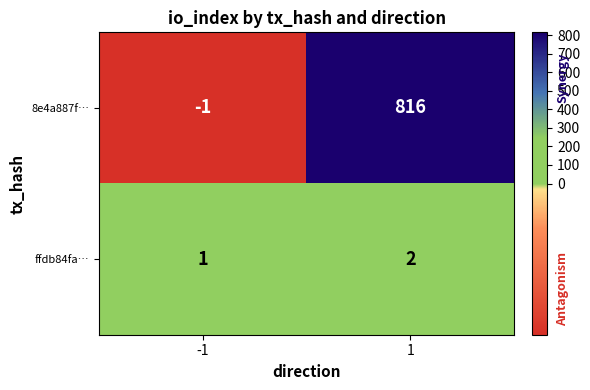

What is the sum of all ffdb84fa… values?

3